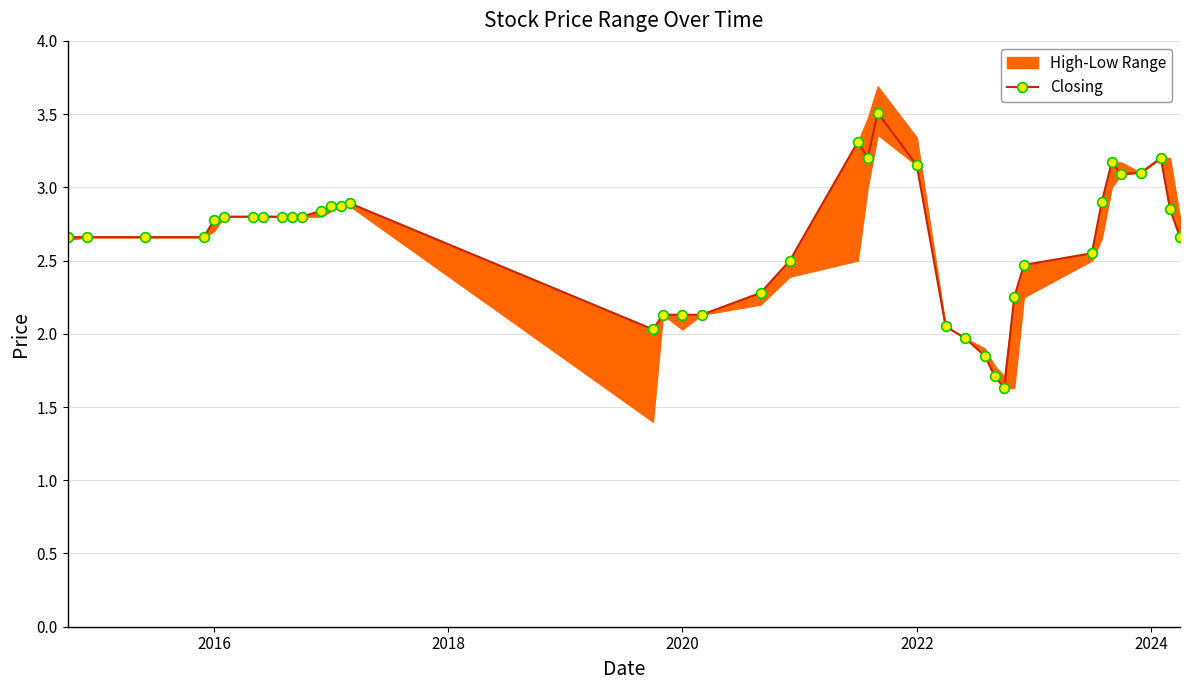

What is the maximum value for Closing?

3.5